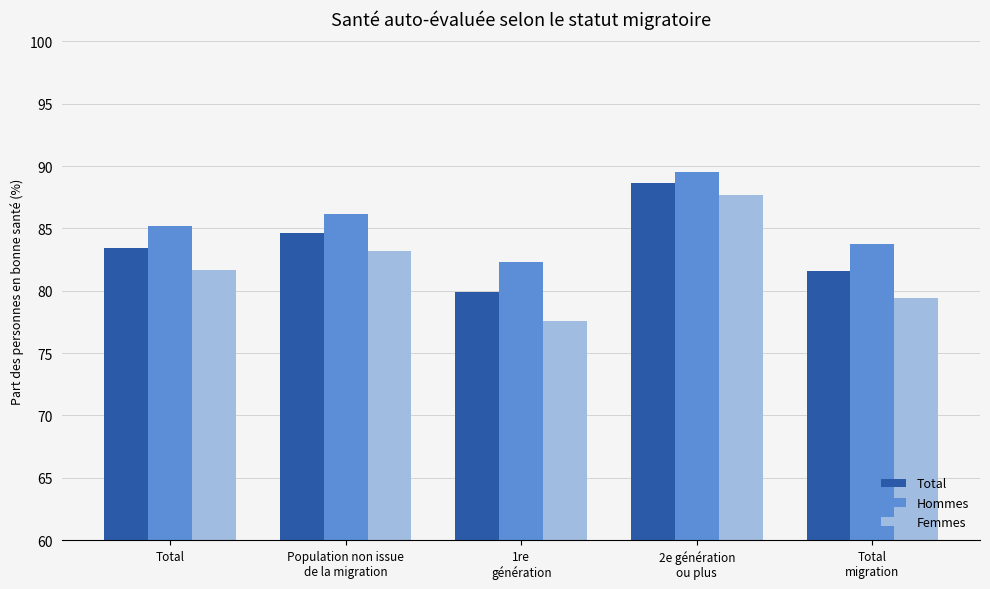

How many data points does each series have?

5